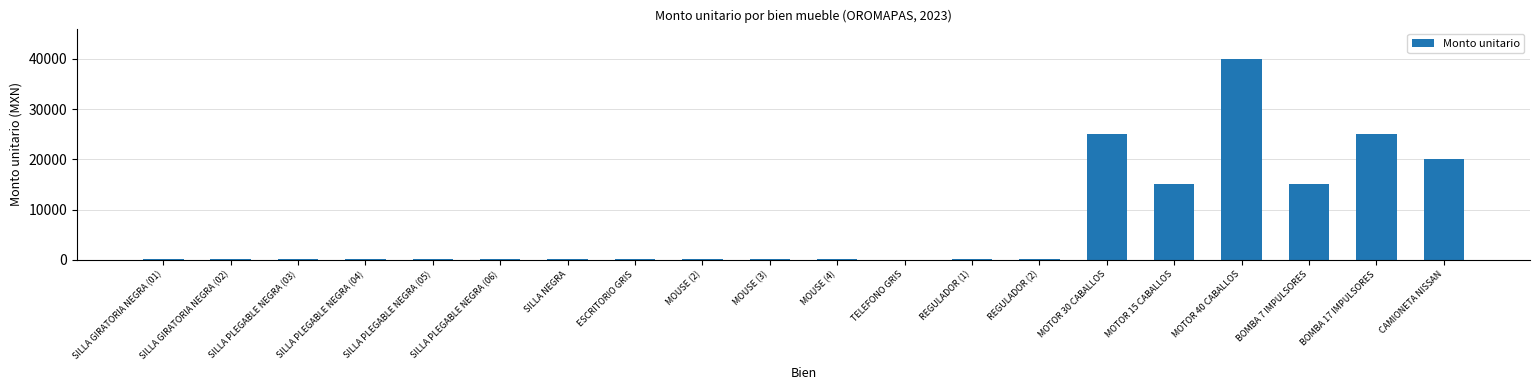

True or false: the data shows 10034 at CAMIONETA NISSAN.

False